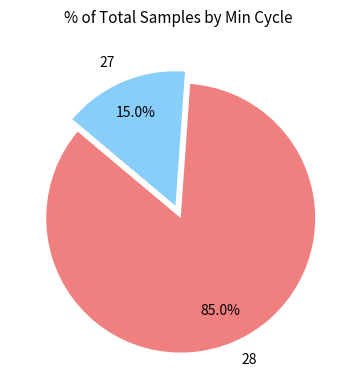

What portion of the pie excludes 28?

15.0%